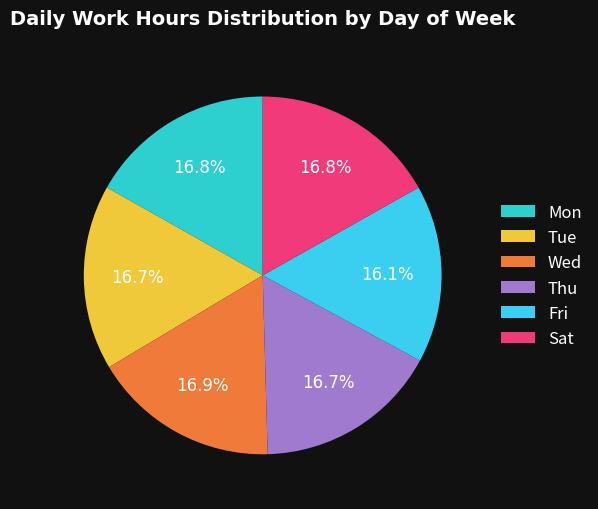

Count the number of slices in the pie.

6